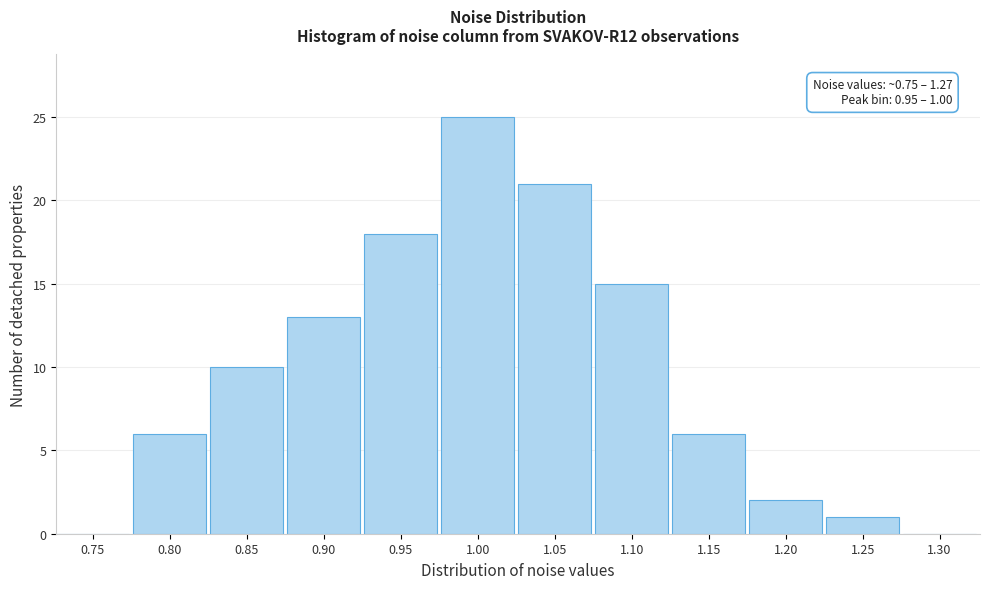

Reading left to right, list all the values displayed in this chart.

0.75=0	0.80=6	0.85=10	0.90=13	0.95=18	1.00=25	1.05=21	1.10=15	1.15=6	1.20=2	1.25=1	1.30=0